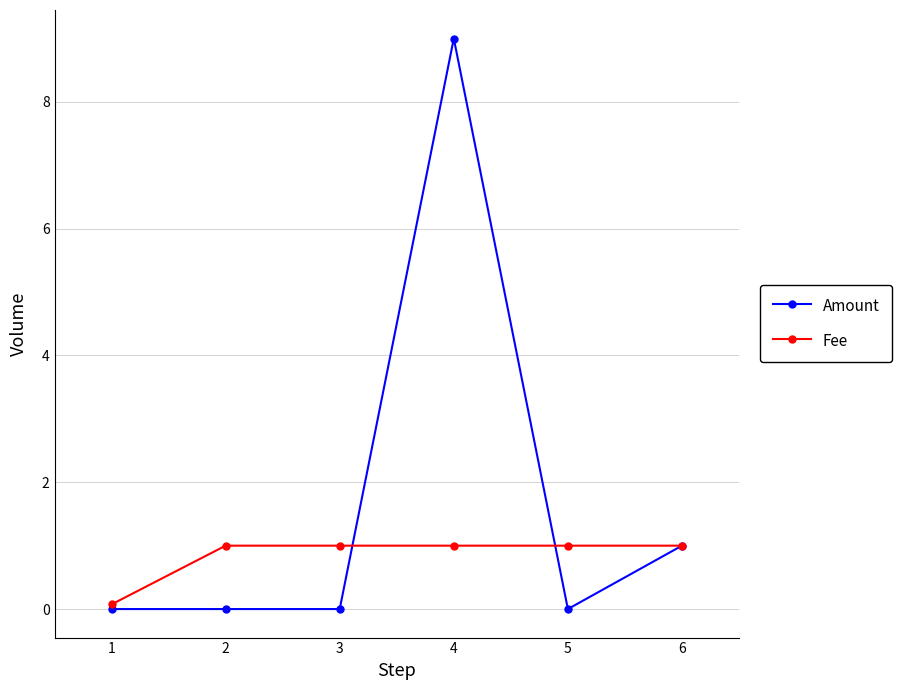

What is the value of the Fee point at the 4th from the left?

1.0